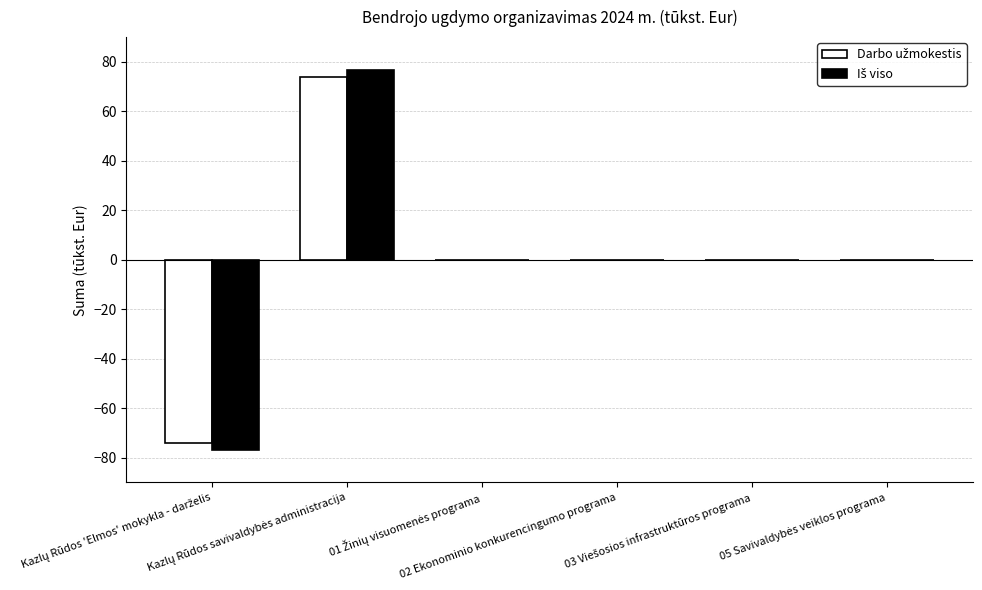

What is the maximum value shown in the chart?

76.7